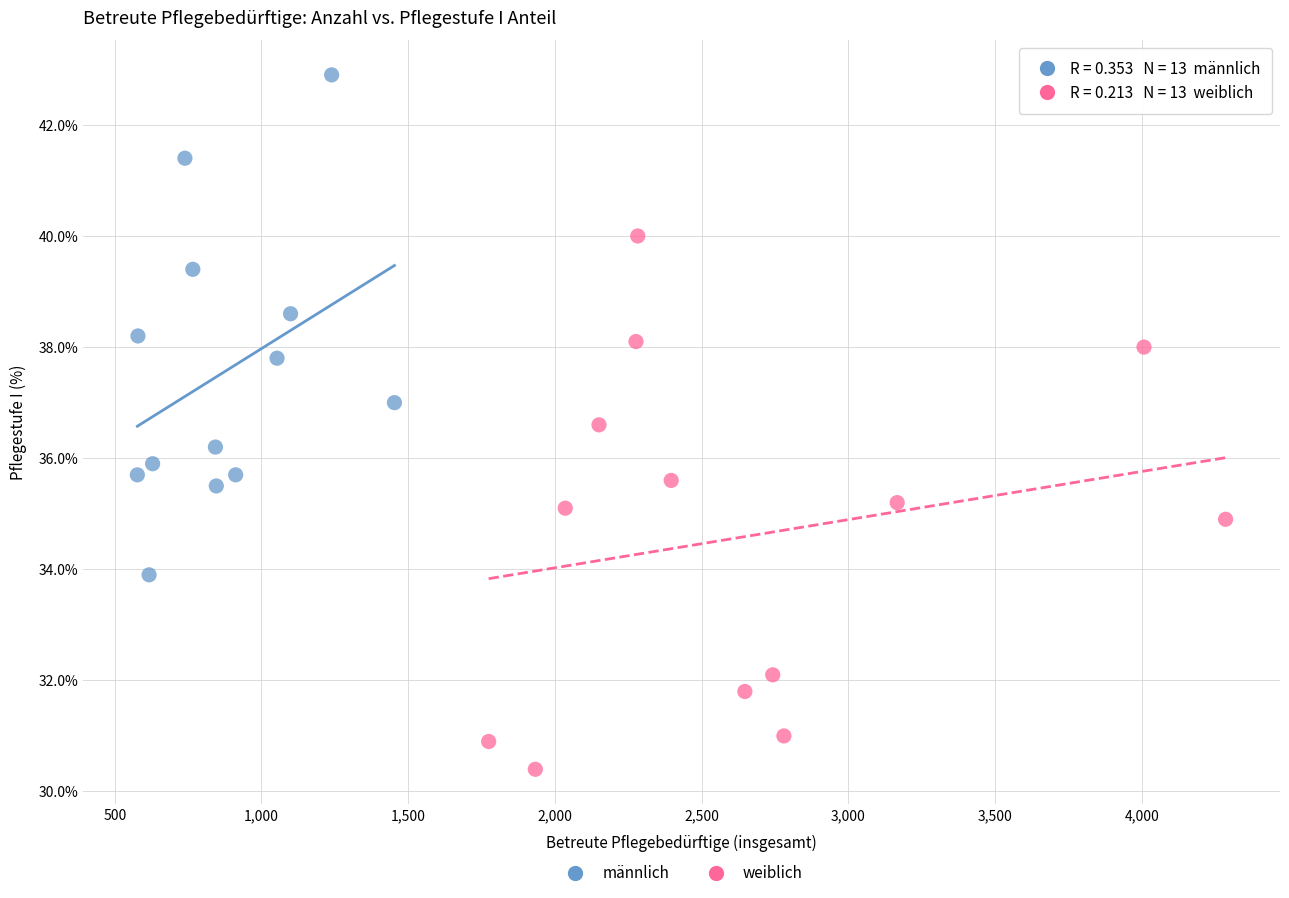

Which series has the largest Y range (max minus min)?

weiblich